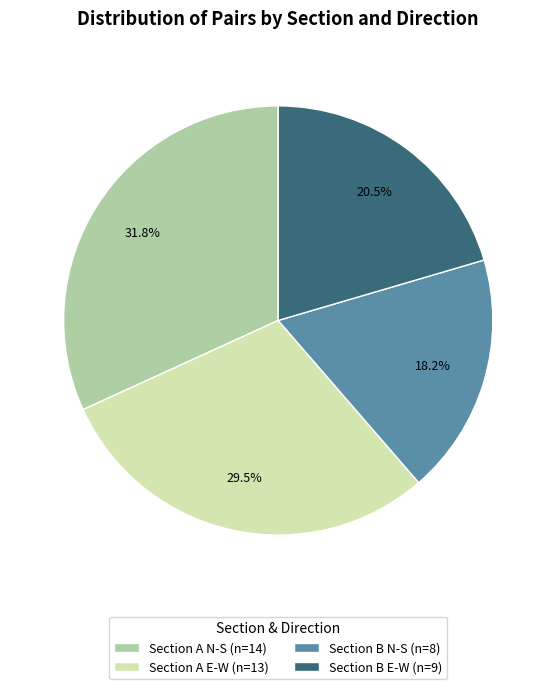

Which slice is the smallest?

Section B N-S (n=8)